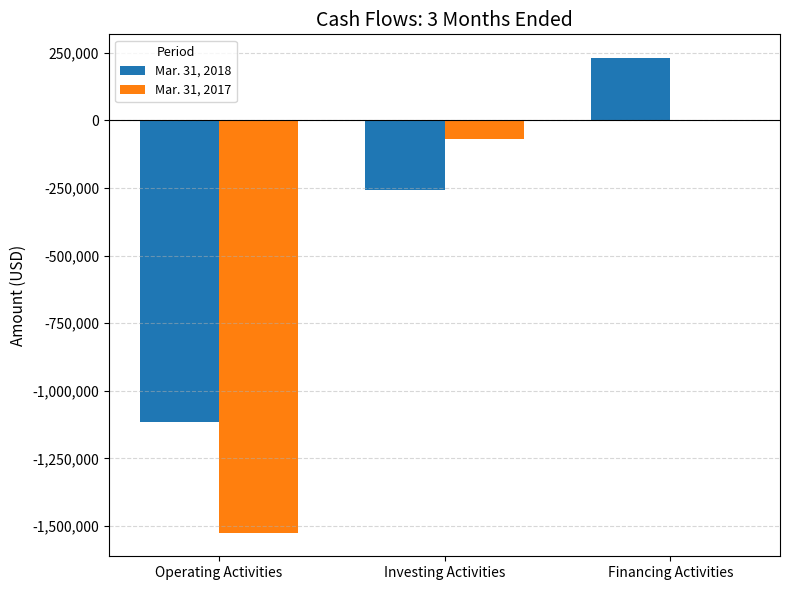

The Mar. 31, 2017 series shows -1524157 at Operating Activities. True or false?

True